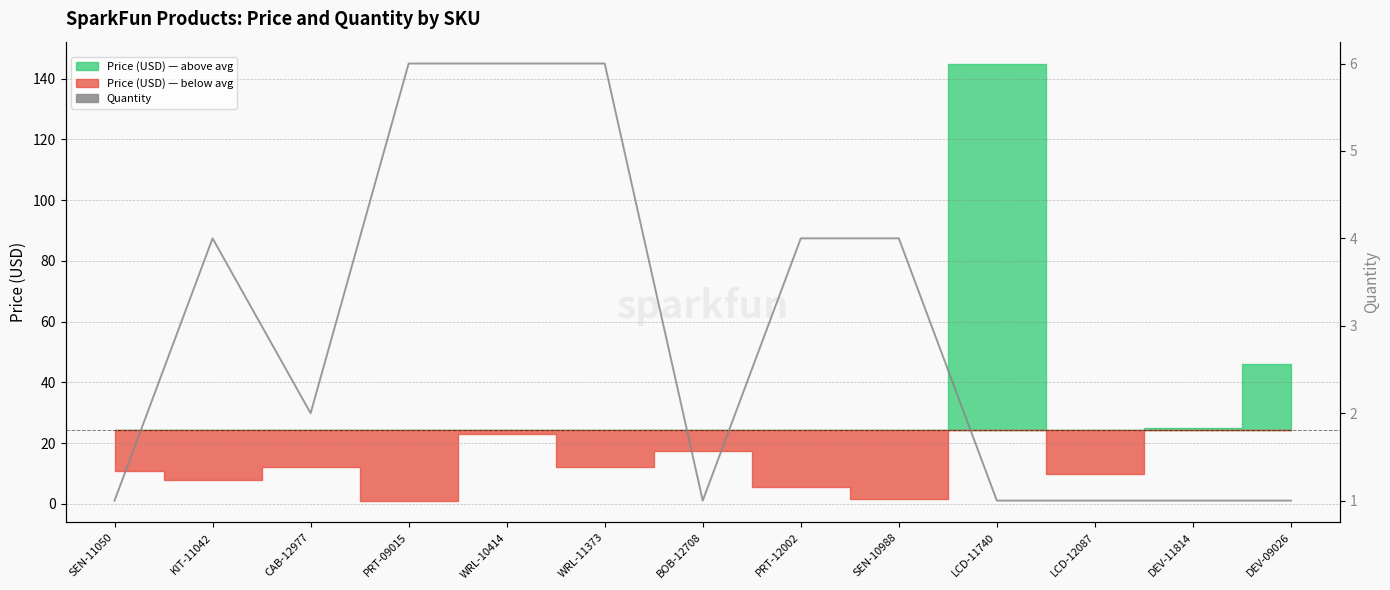

List the labels in order of value, smallest first.

SEN-11050, BOB-12708, LCD-11740, LCD-12087, DEV-11814, DEV-09026, CAB-12977, KIT-11042, PRT-12002, SEN-10988, PRT-09015, WRL-10414, WRL-11373